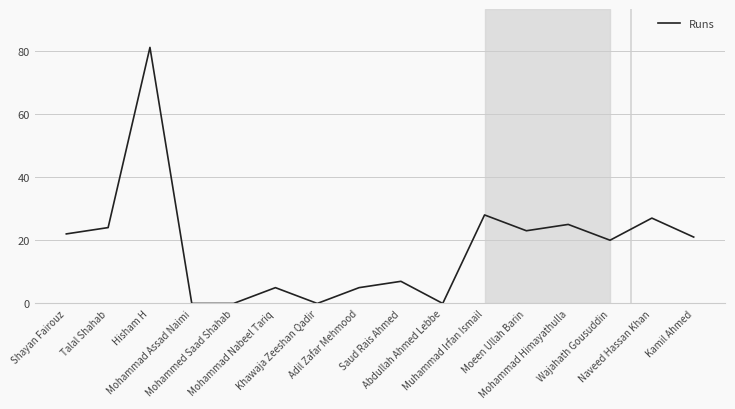

Is it true that the value at Abdullah Ahmed Lebbe is 0?

True